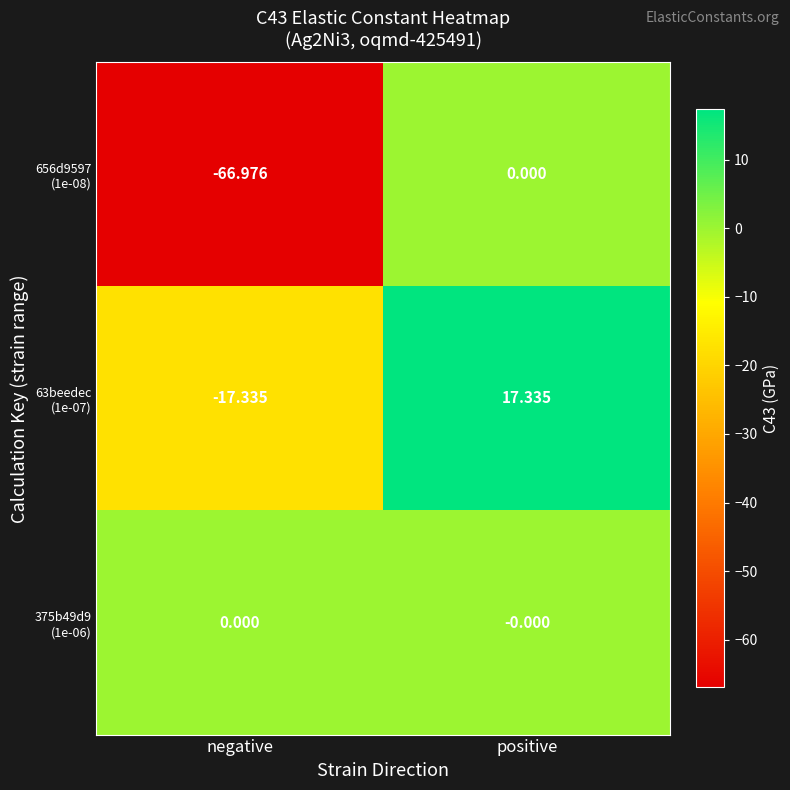

Which category has the lowest value across all series?

negative